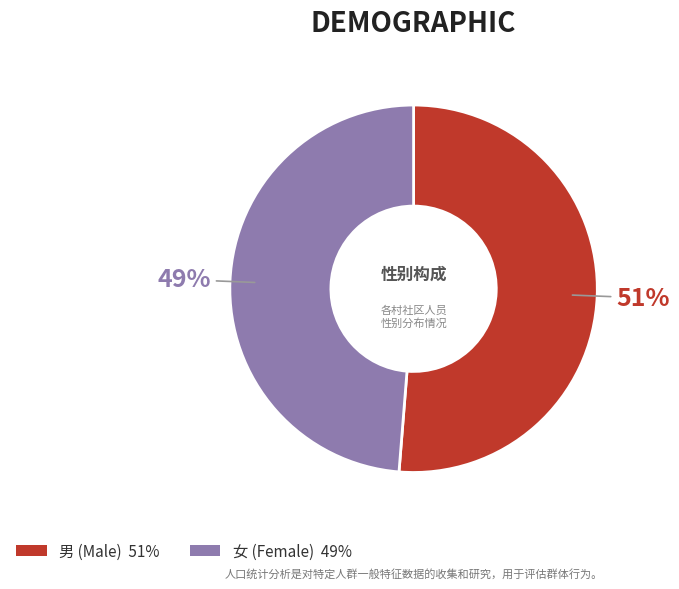

Does 男 represent more than half of the total?

Yes